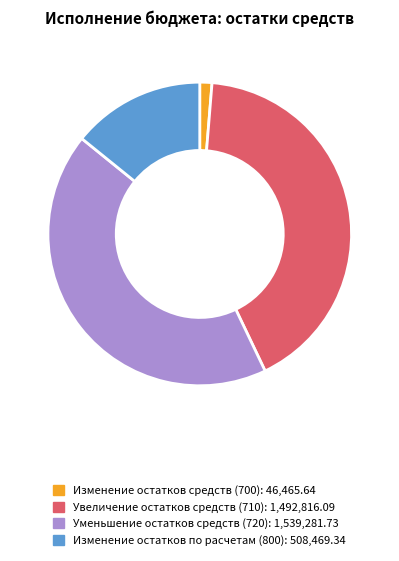

The Изменение остатков по расчетам (800) slice represents 3% of the pie. True or false?

False